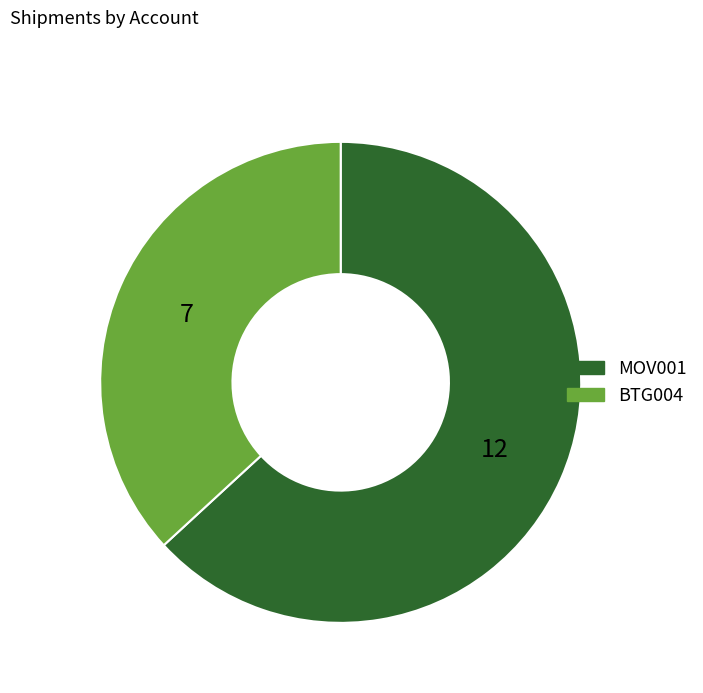

Approximately how many times larger is the value at MOV001 compared to BTG004?

1.7